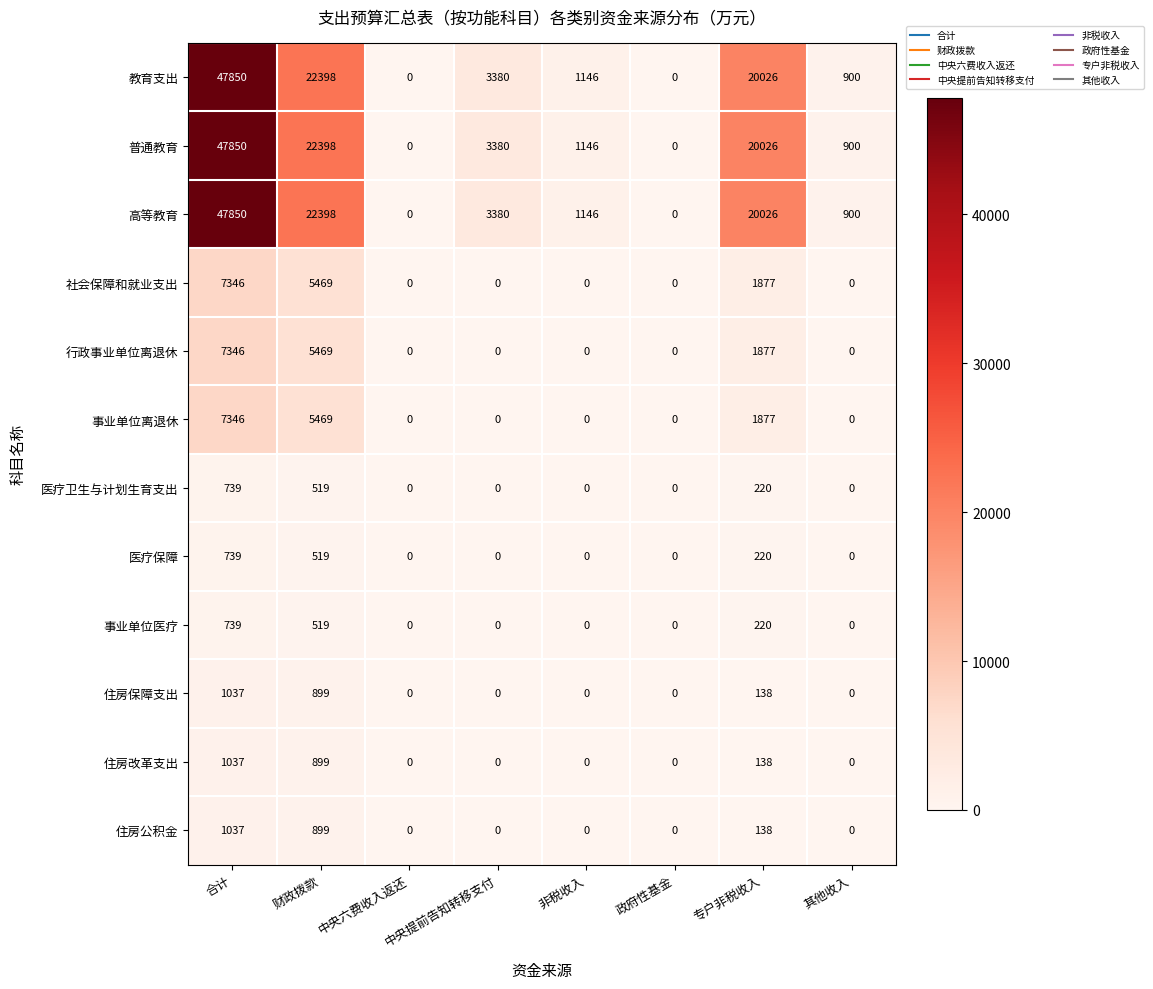

What is the difference between the highest and lowest values at 财政拨款?

21879